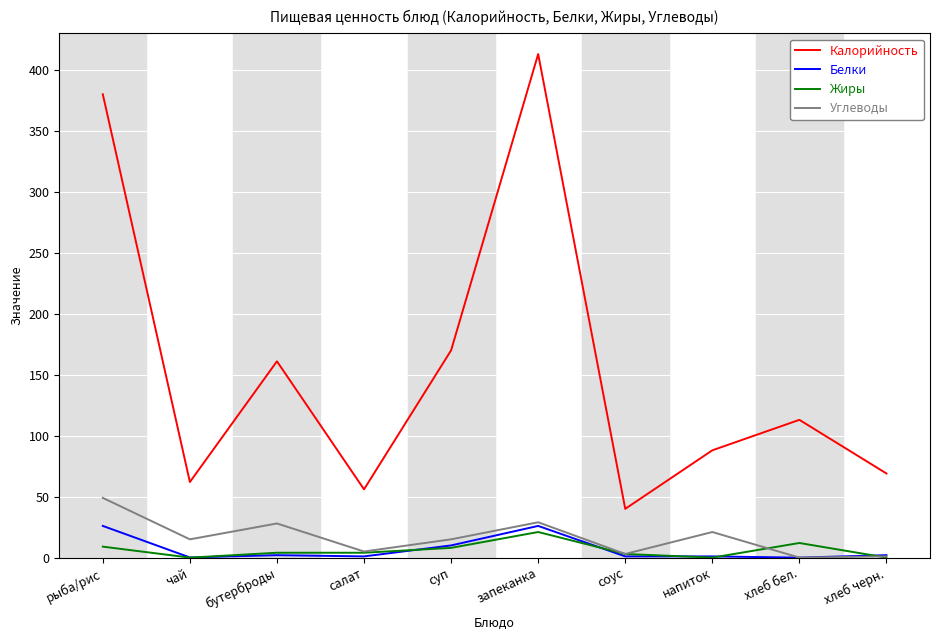

Is the value of Калорийность at соус greater than the value of Белки at чай?

Yes